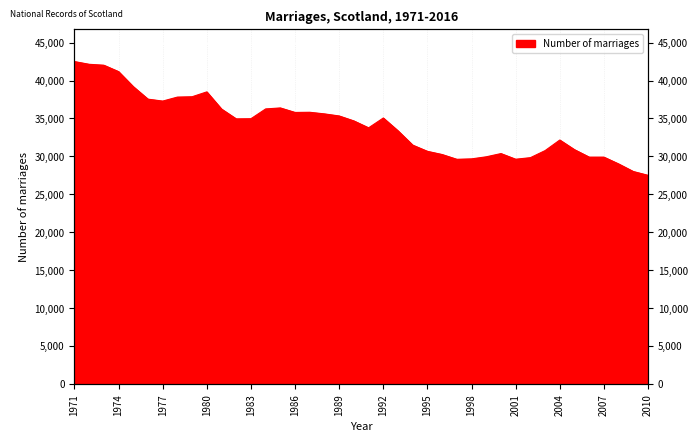

What is the value of the 31st point from the left?

29621